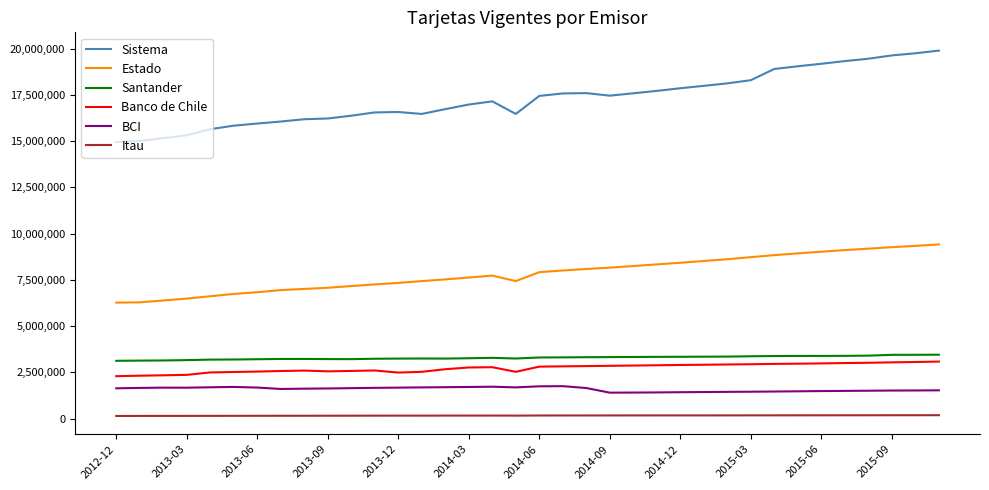

True or false: BCI and Estado cross at least once.

False